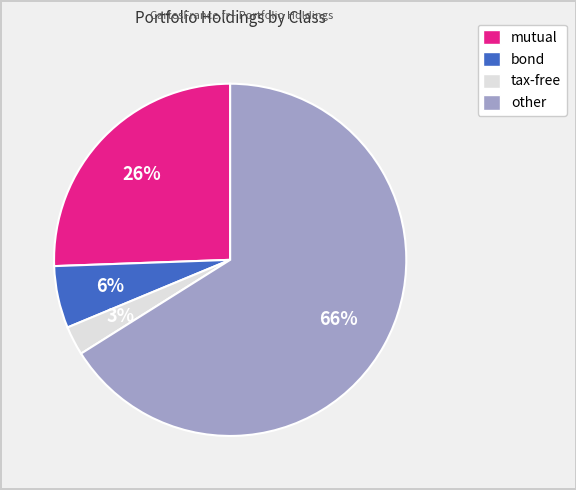

Between other and tax-free, which is larger?

other